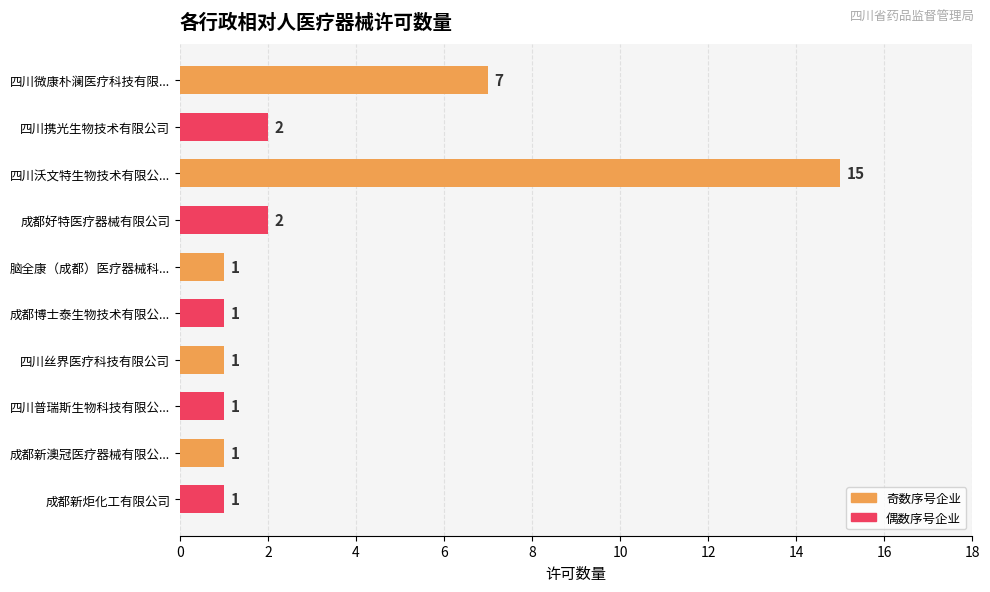

What is the difference between the second highest and minimum values?

6